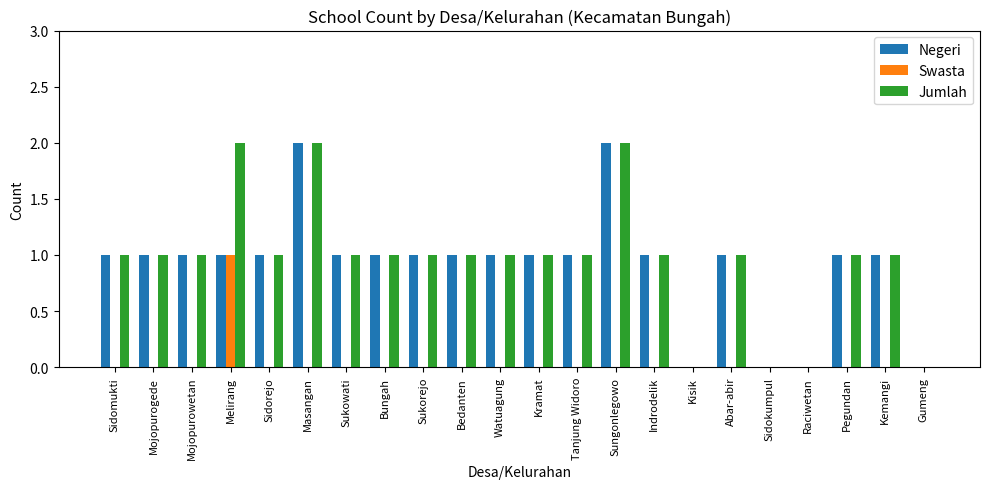

Is the value of Swasta at Sukorejo greater than the value of Jumlah at Tanjung Widoro?

No